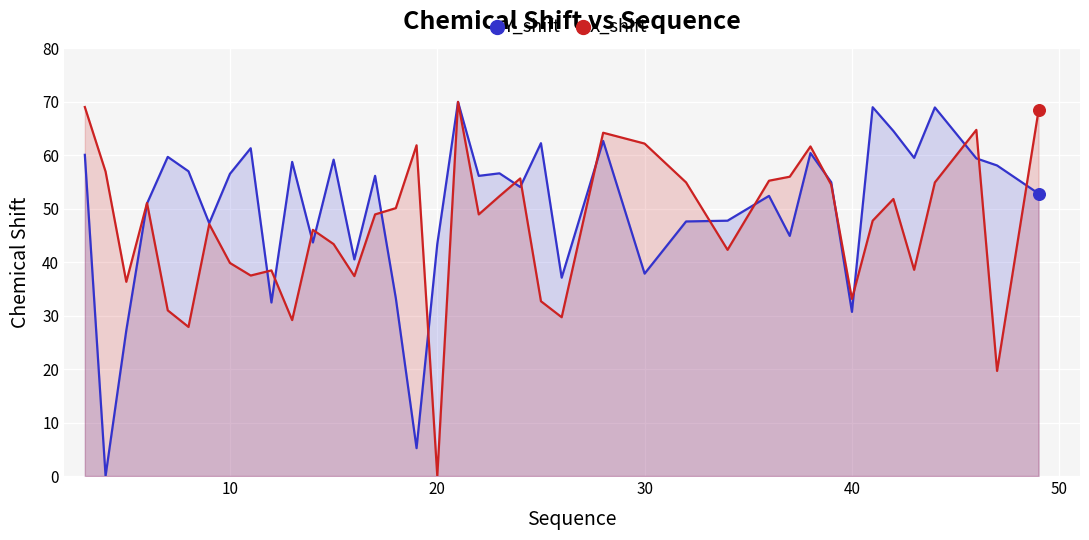

Which series has the largest total across all categories?

Y_shift